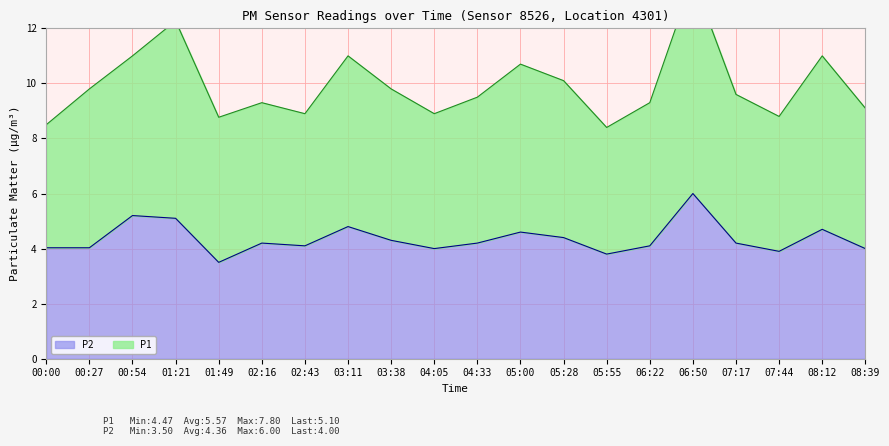

What is the ratio of the value at 05:55 to the value at 03:11?

0.8